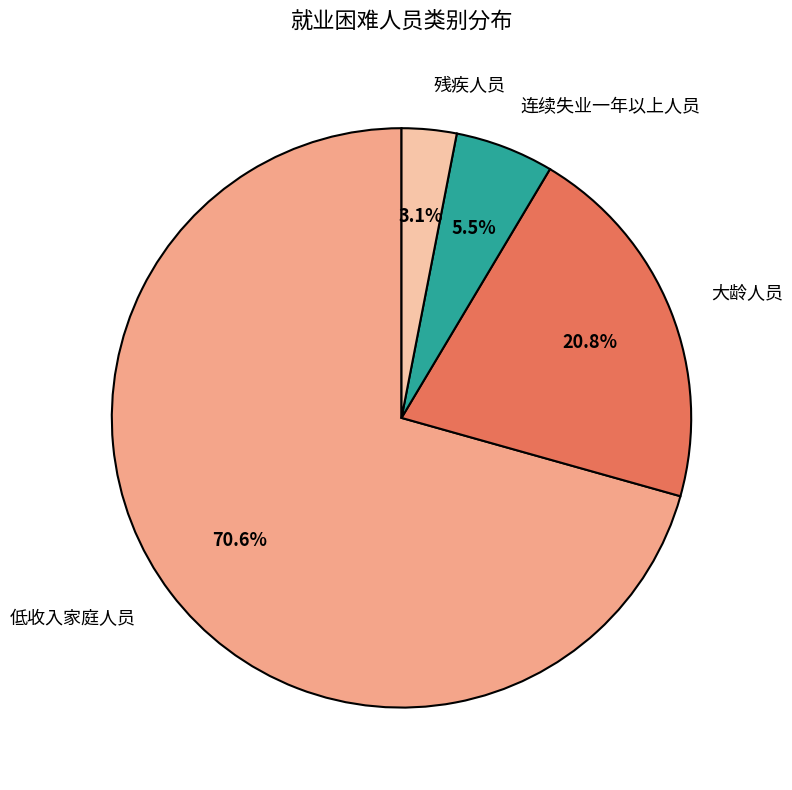

Approximately how many times larger is the value at 连续失业一年以上人员 compared to 残疾人员?

1.8